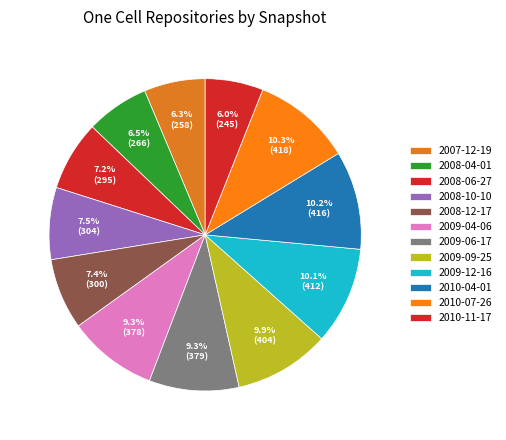

Between 2008-06-27 and 2010-07-26, which is larger?

2010-07-26